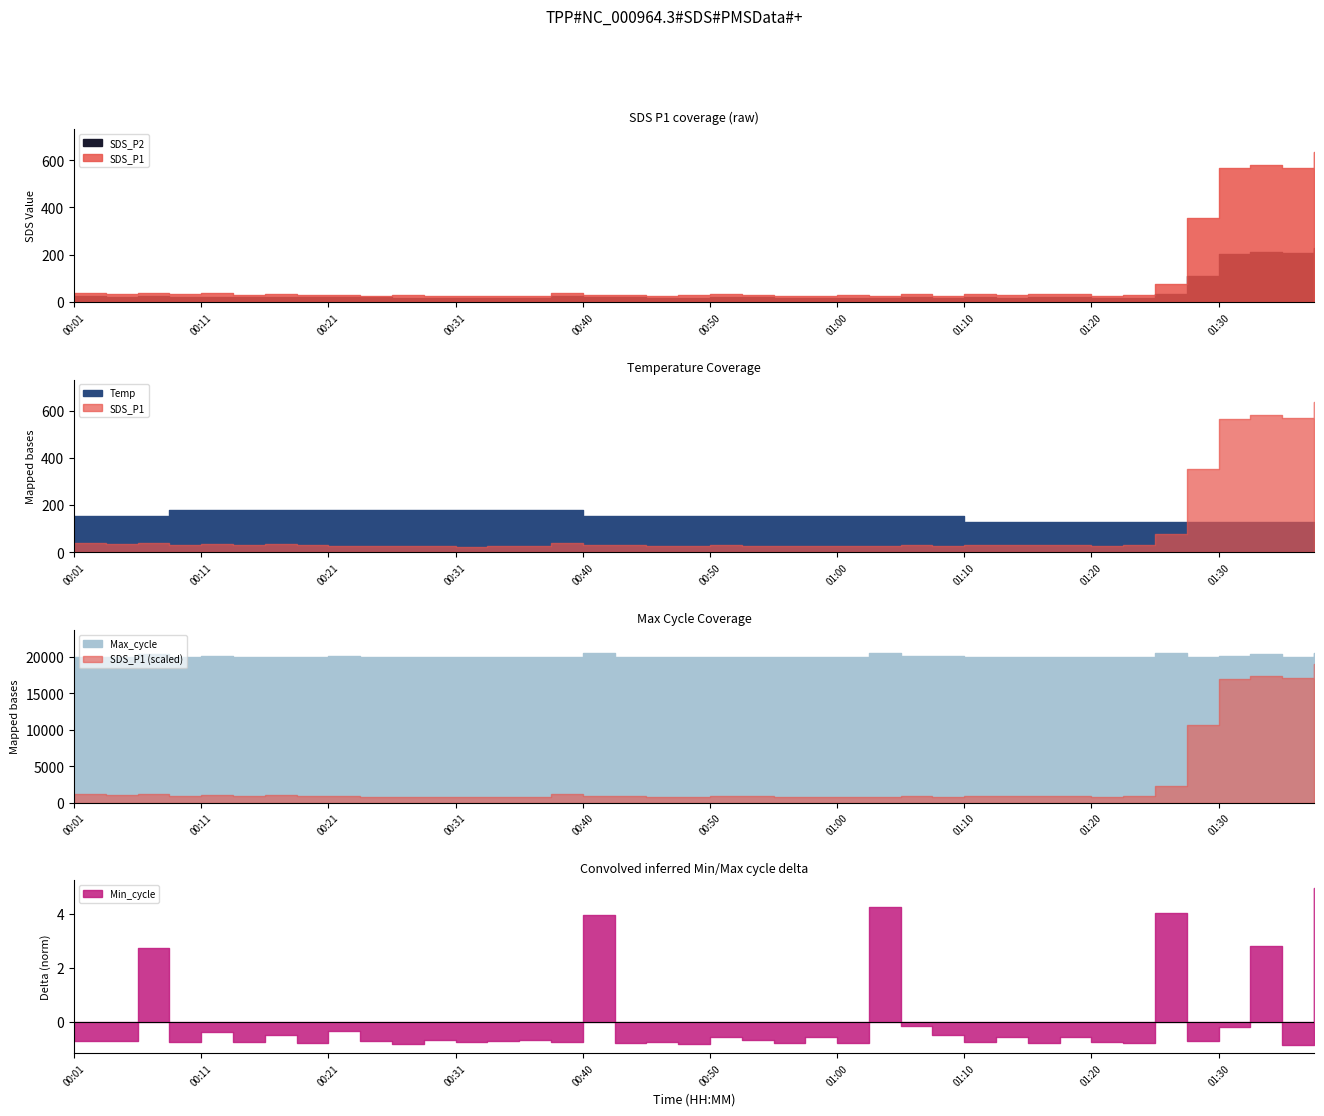

Does the chart display data point markers on the line(s)?

No